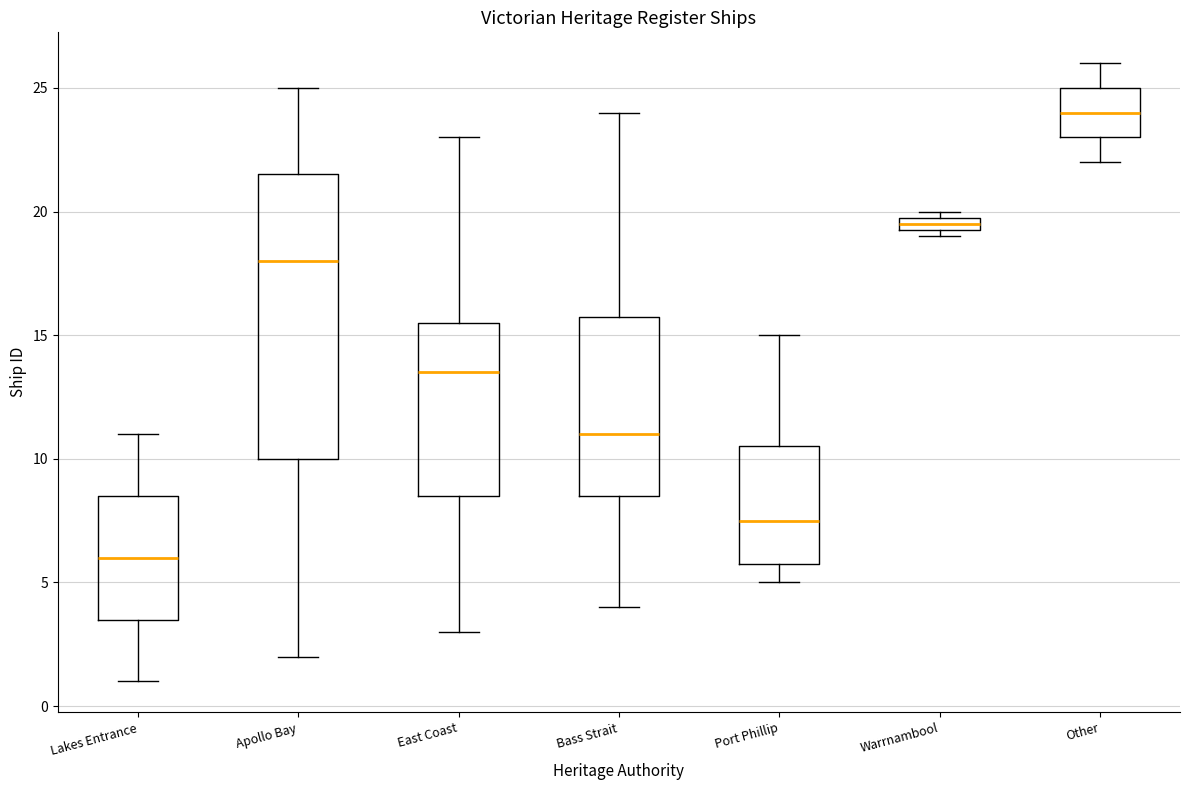

Comparing the boxes themselves (not the whiskers), which one is the tallest?

Apollo Bay